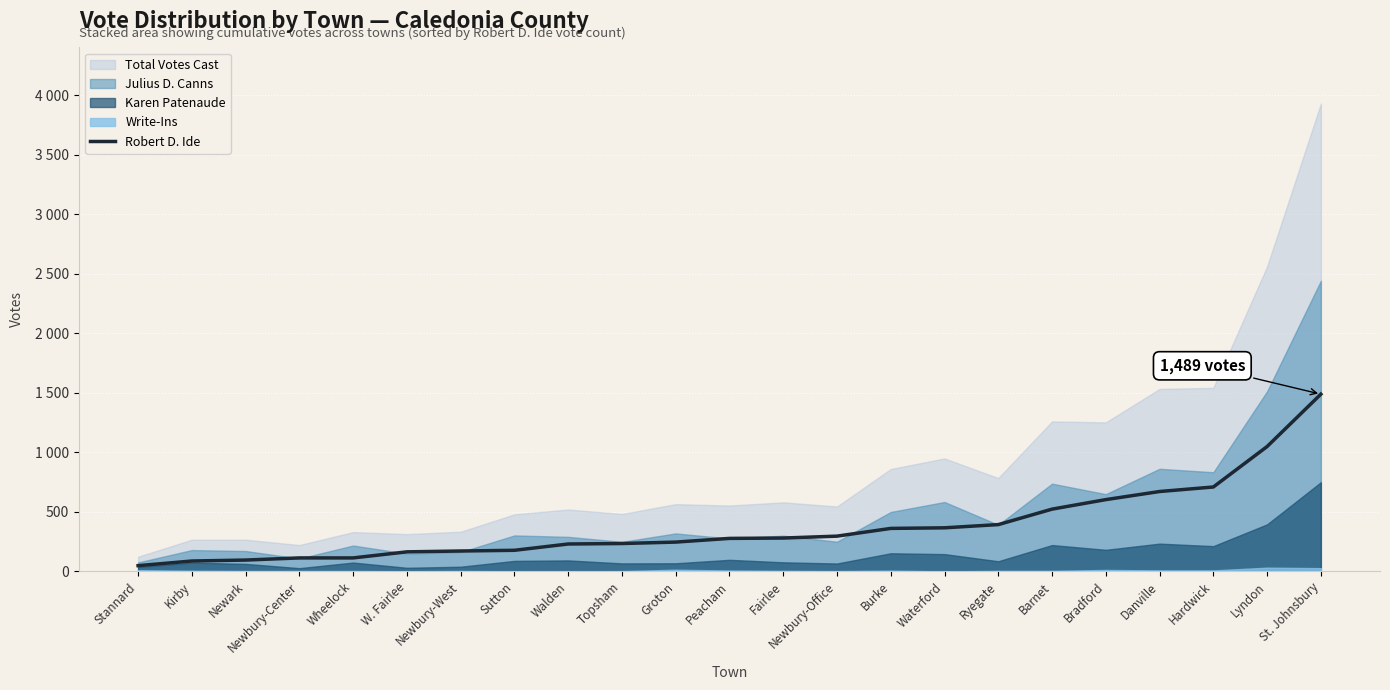

What is the label of the 22nd point from the left?

Lyndon